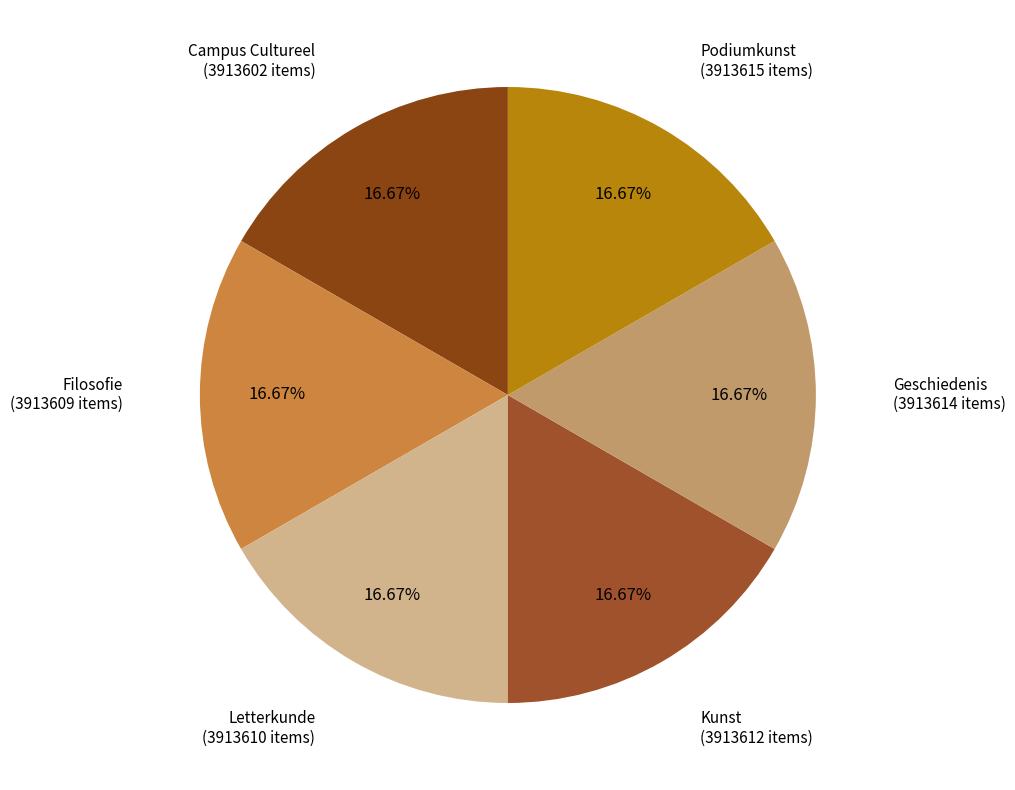

Which category has the biggest portion of the pie?

Podiumkunst